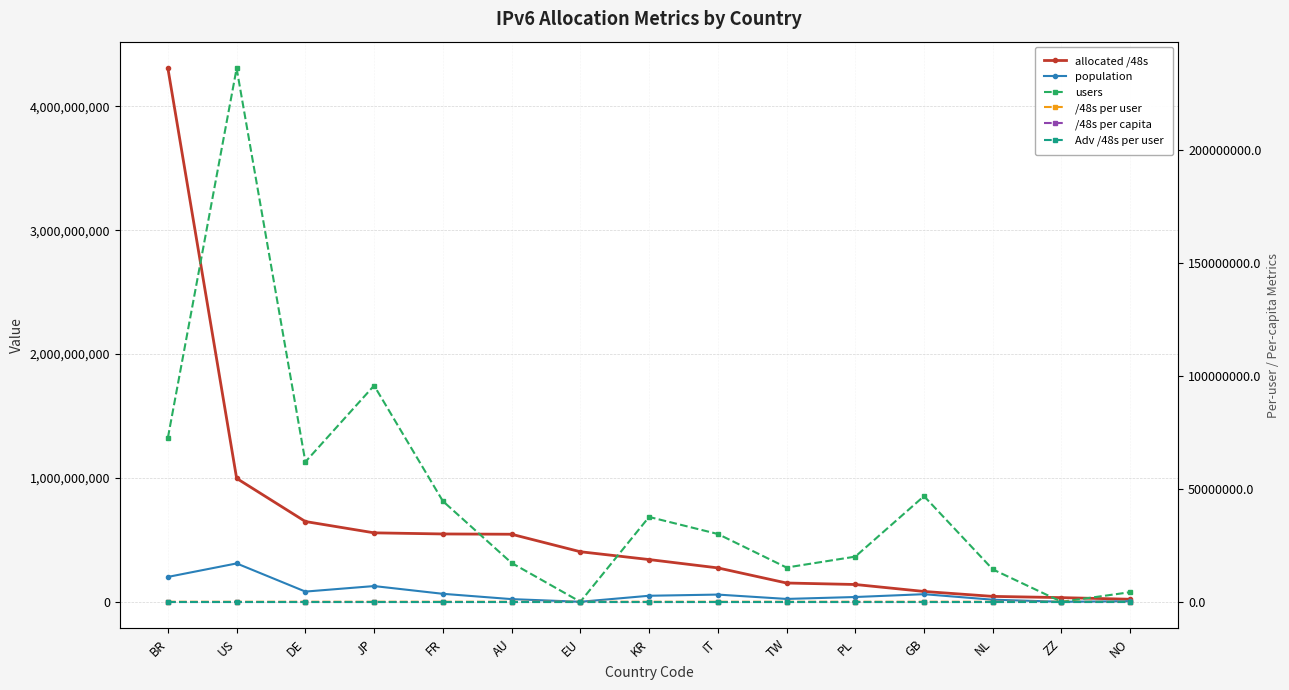

Which category has the lowest value across all series?

EU